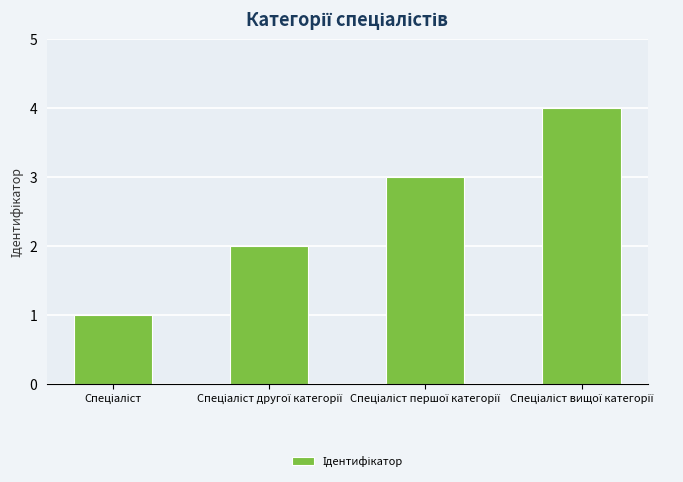

What is the minimum value shown in the chart?

1